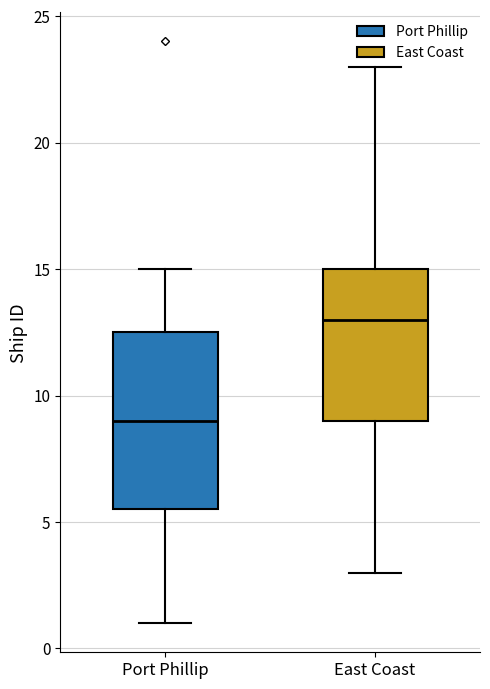

Reading left to right, transcribe this box plot: for each box, give where its median line is, the range the box spans, and where its two whiskers end, as read against the y-axis. The values are not printed on the chart, so give them approximately, as read against the axis.

Port Phillip: median 9.0, box 5.5 to 12.5, whiskers 1.0 to 15.0
East Coast: median 13.0, box 9.0 to 15.0, whiskers 3.0 to 23.0